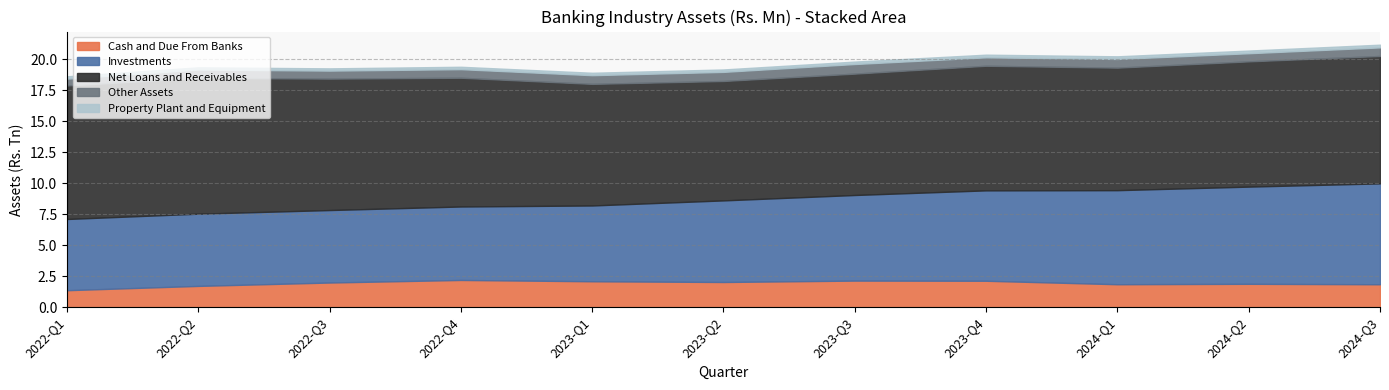

In Total Assets, how many points are higher than both neighbors (excluding endpoints)?

3